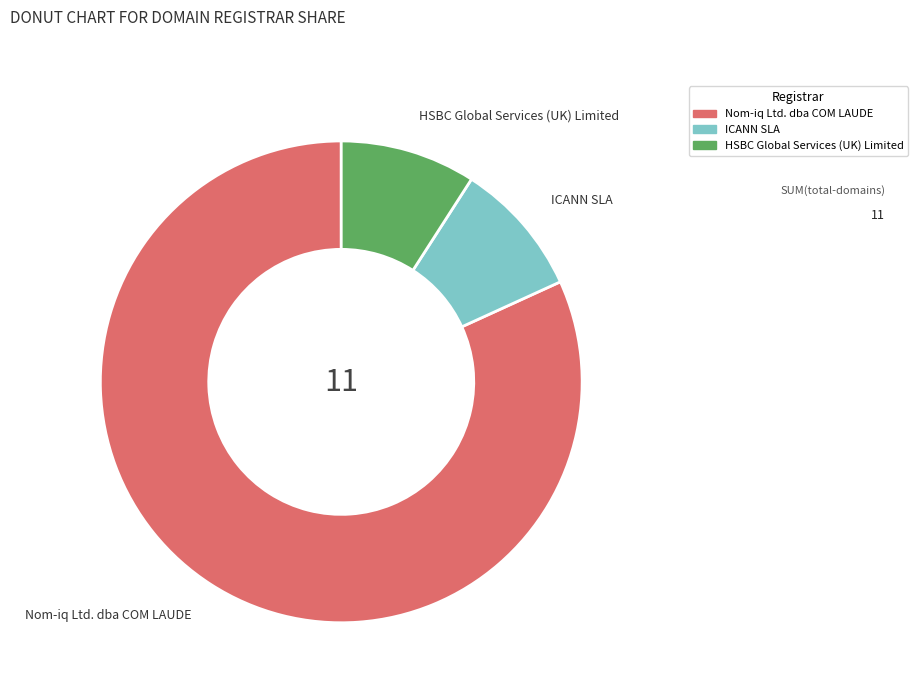

Is the sum of HSBC Global Services (UK) Limited and Nom-iq Ltd. dba COM LAUDE greater than half?

Yes